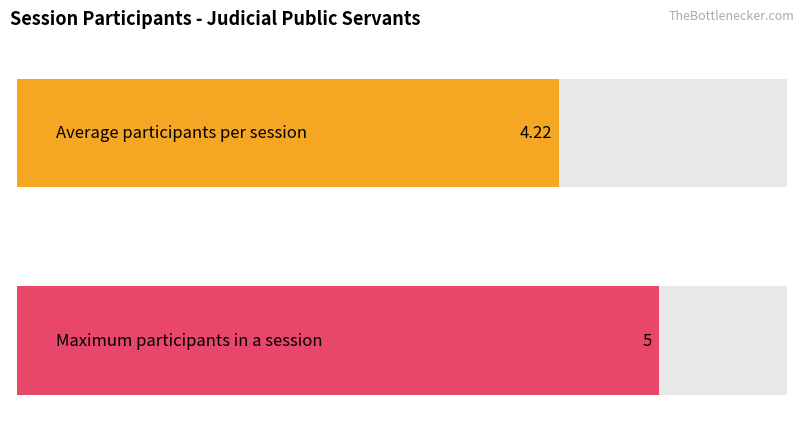

What is the value of the Maximum utilization bar at the 1st from the left?

4